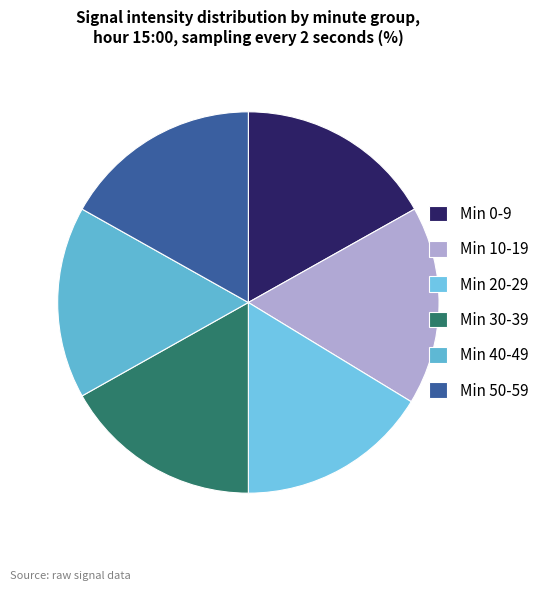

Count the number of slices in the pie.

6